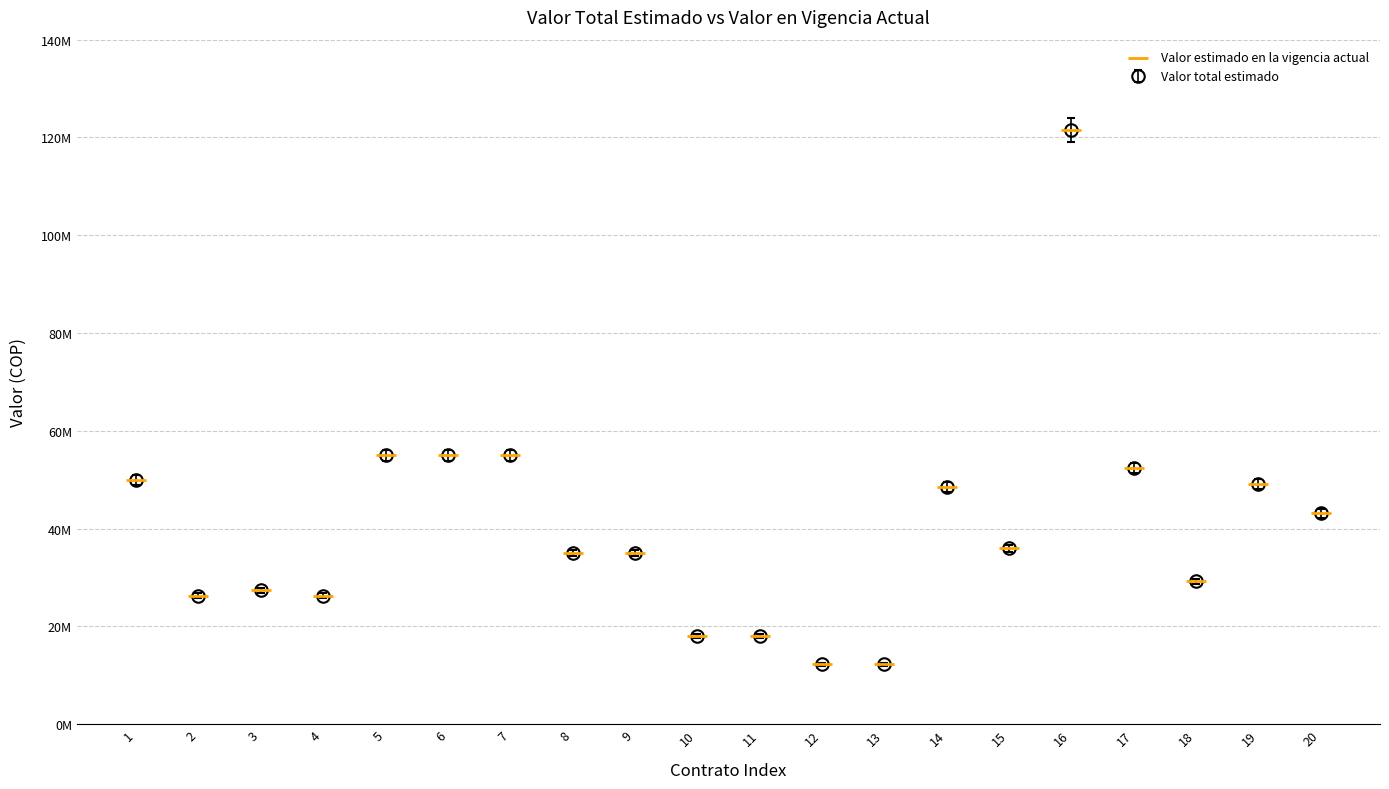

Does the chart have visible grid lines?

Yes